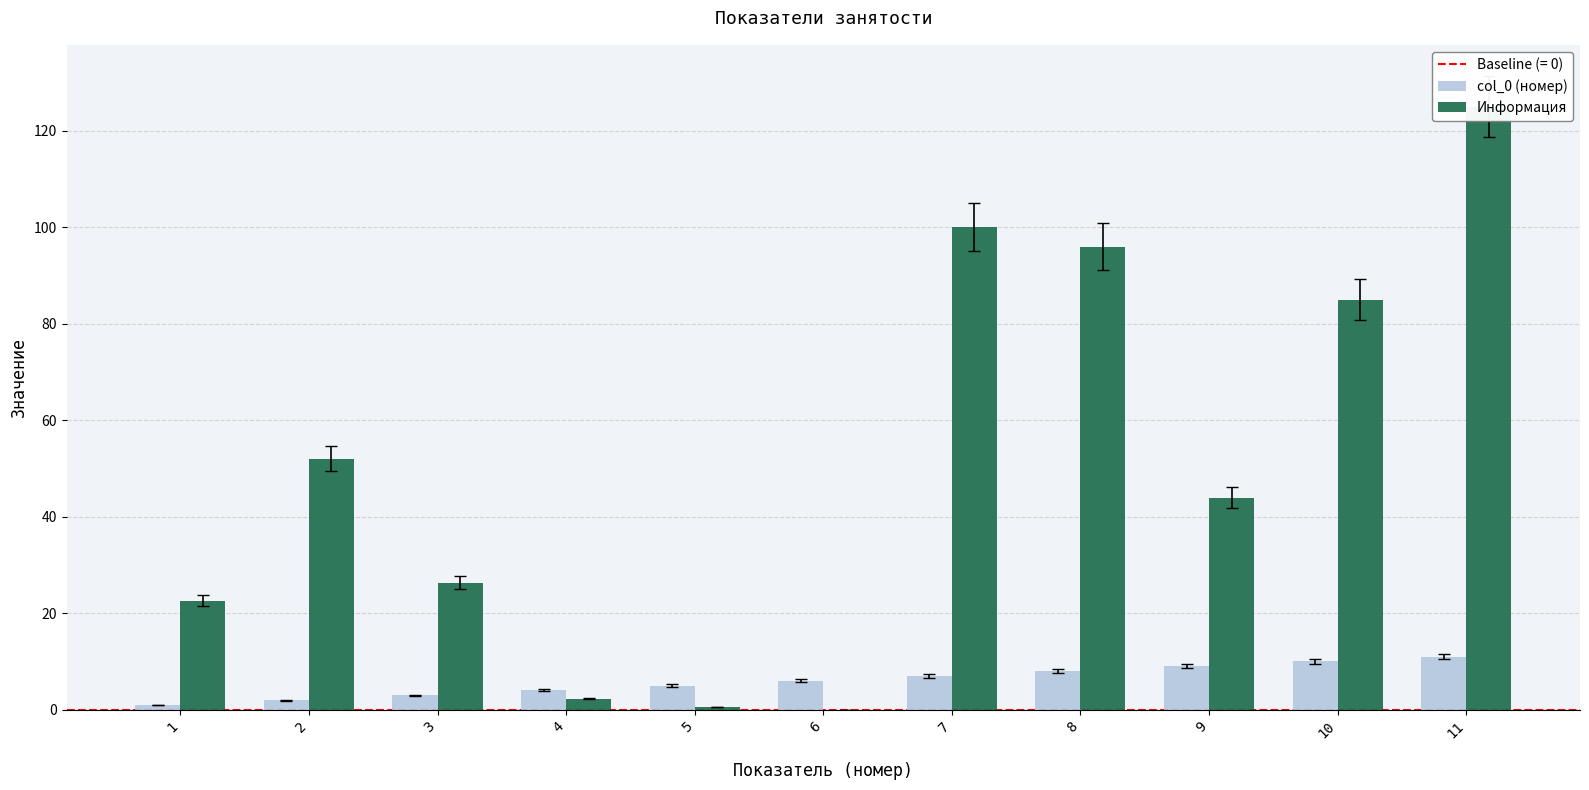

At how many categories does at least one series exceed 2?

11